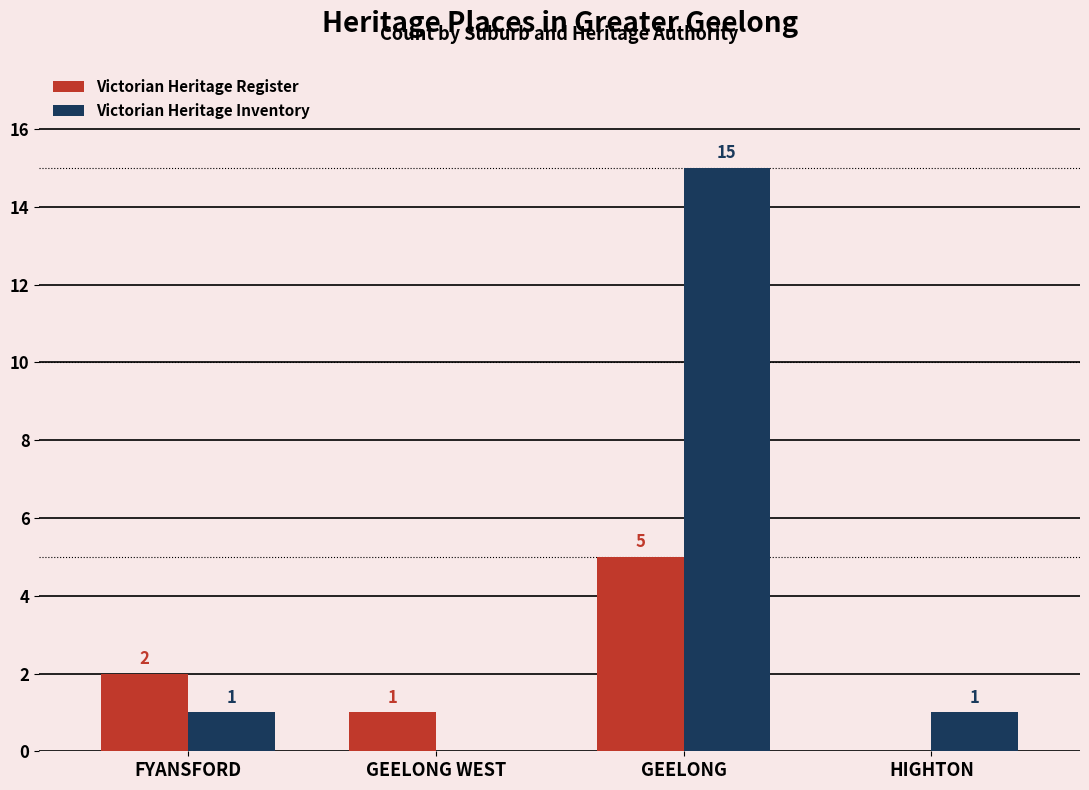

What is the greatest value displayed?

15